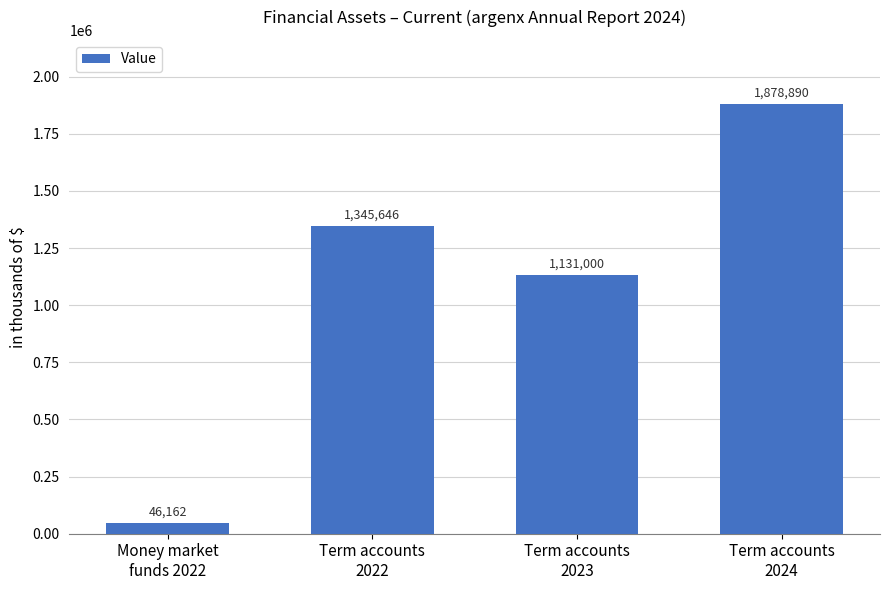

Reading right to left, what are all the values shown in this chart?

Term accounts
2024=1878890	Term accounts
2023=1131000	Term accounts
2022=1345646	Money market
funds 2022=46162